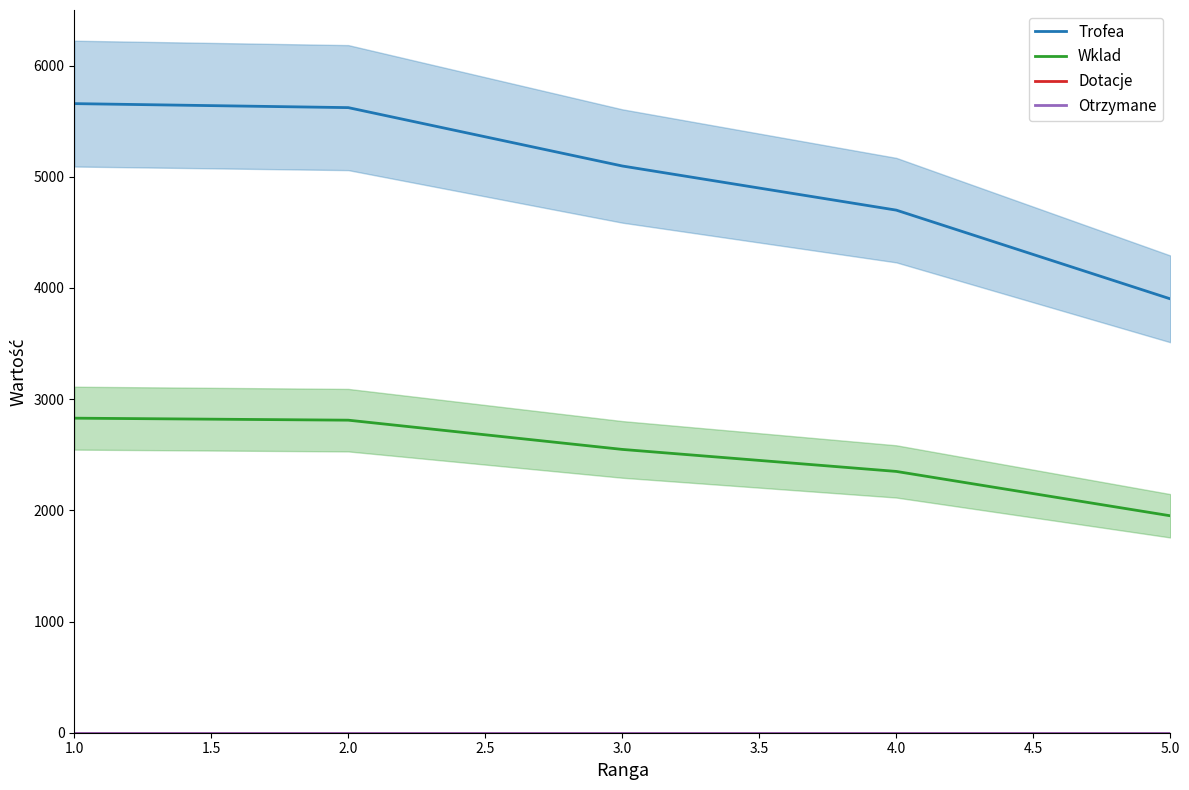

At which label does Trofea first exceed 5097?

1.0